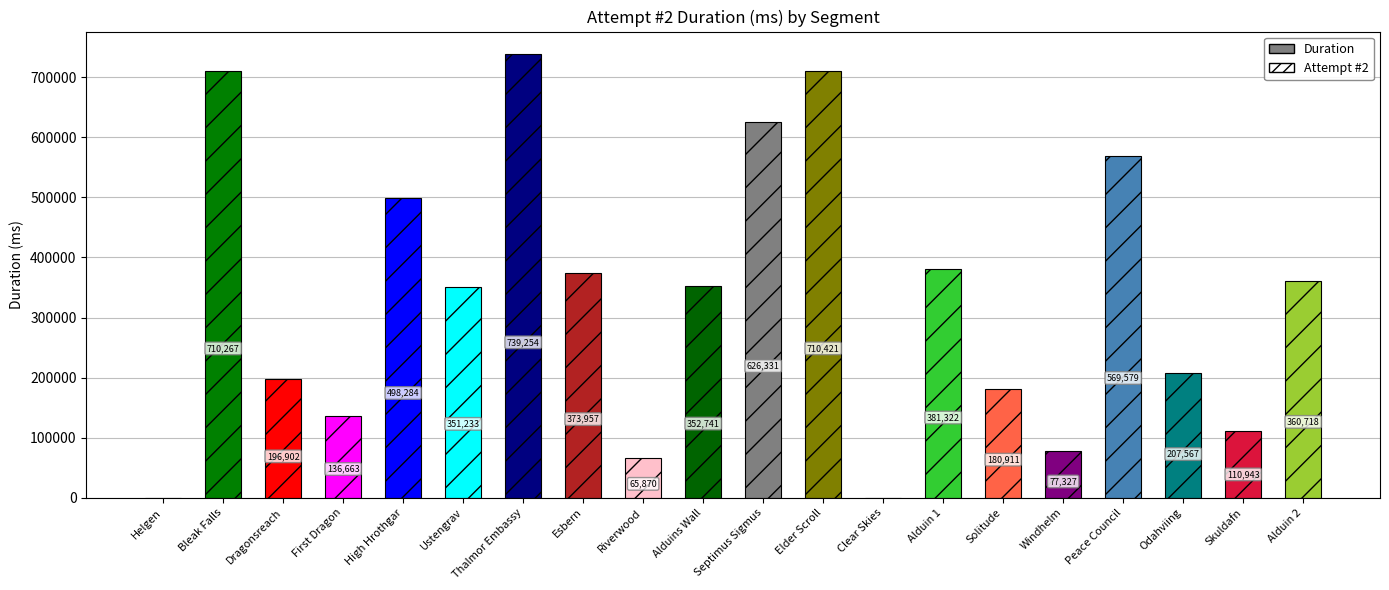

List the labels in order of value, largest first.

Thalmor Embassy, Elder Scroll, Bleak Falls, Septimus Sigmus, Peace Council, High Hrothgar, Alduin 1, Esbern, Alduin 2, Alduins Wall, Ustengrav, Odahviing, Dragonsreach, Solitude, First Dragon, Skuldafn, Windhelm, Riverwood, Helgen, Clear Skies